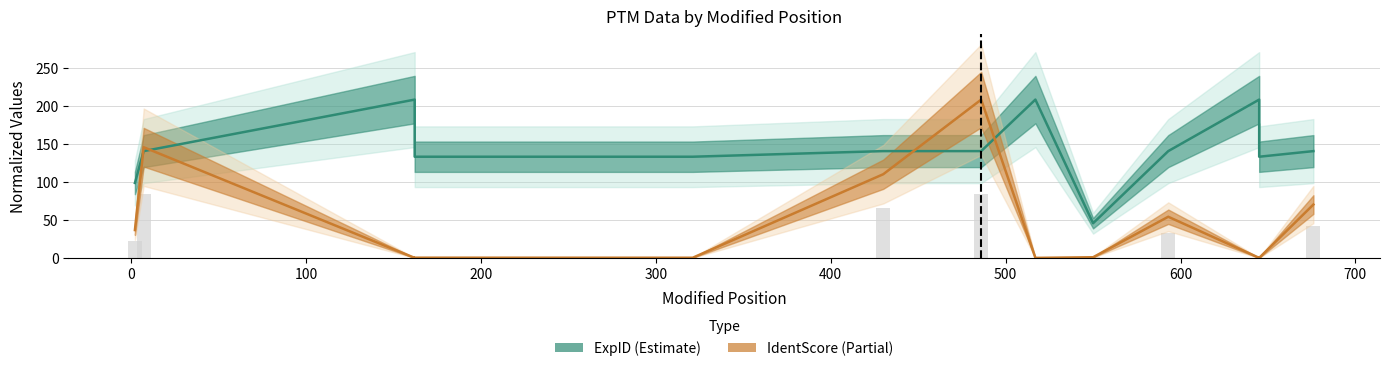

Rank the series by their average value, from highest to lowest.

ExpID, IdentScore